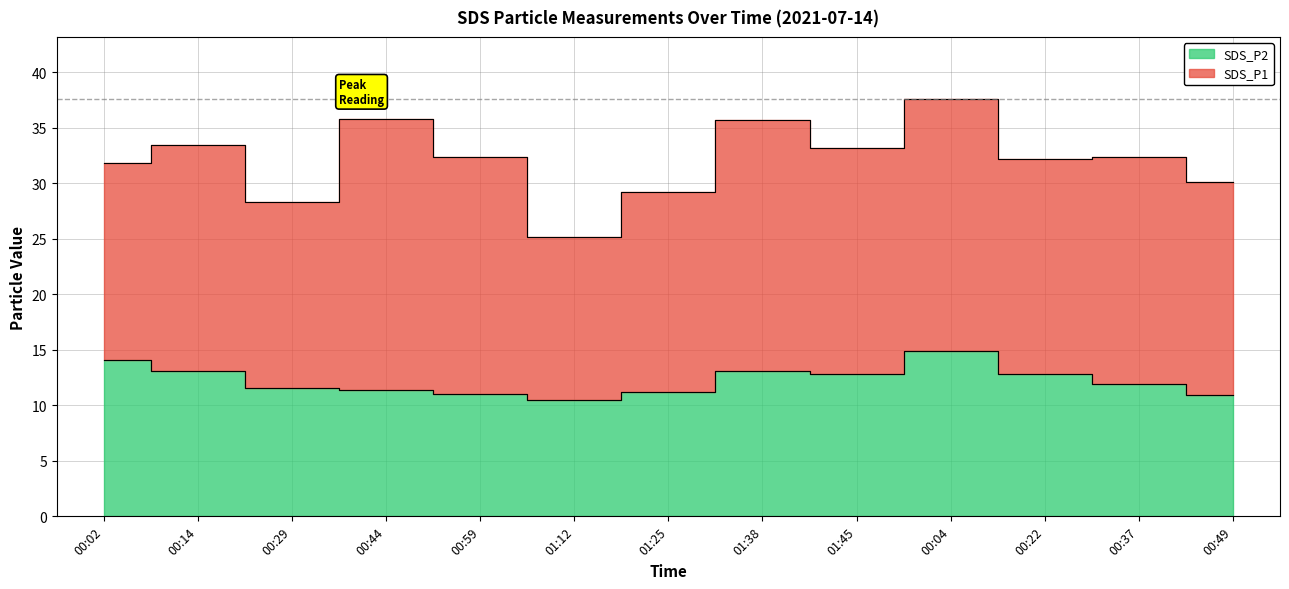

Reading right to left, what are all the values shown in this chart?

00:49=10.9	00:37=11.9	00:22=12.8	00:04=14.9	01:45=12.8	01:38=13.1	01:25=11.2	01:12=10.5	00:59=11.1	00:44=11.4	00:29=11.5	00:14=13.1	00:02=14.1